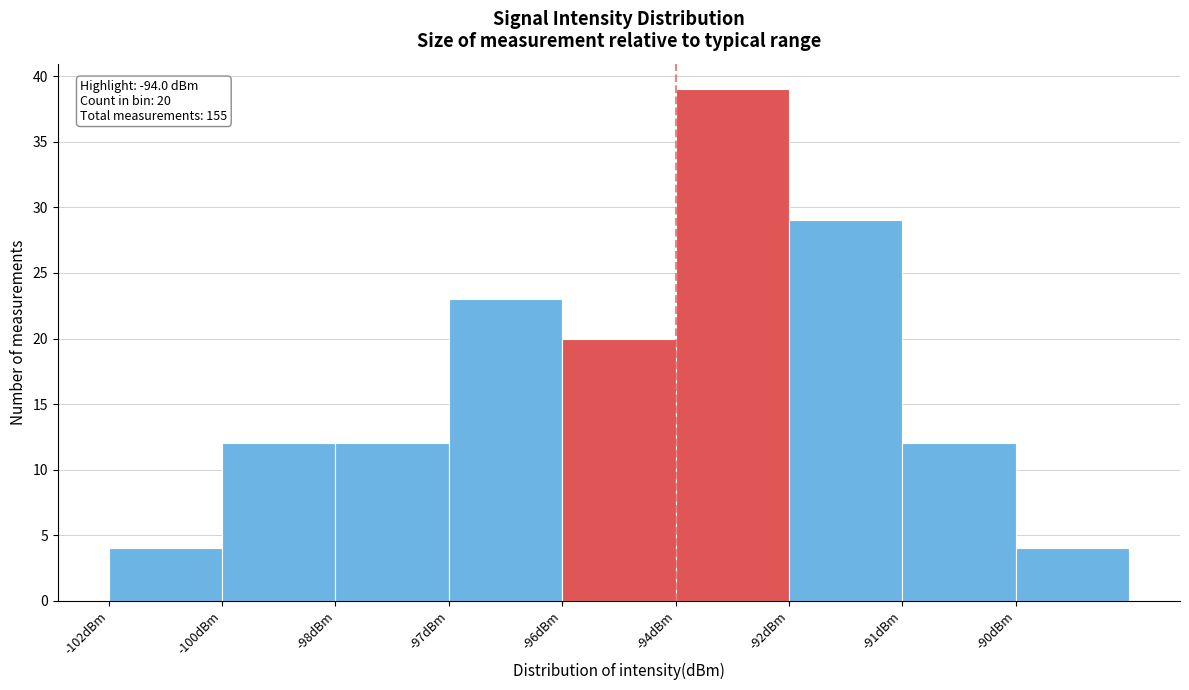

Reading left to right, transcribe all the data shown in this chart.

4	12	12	23	20	39	29	12	4